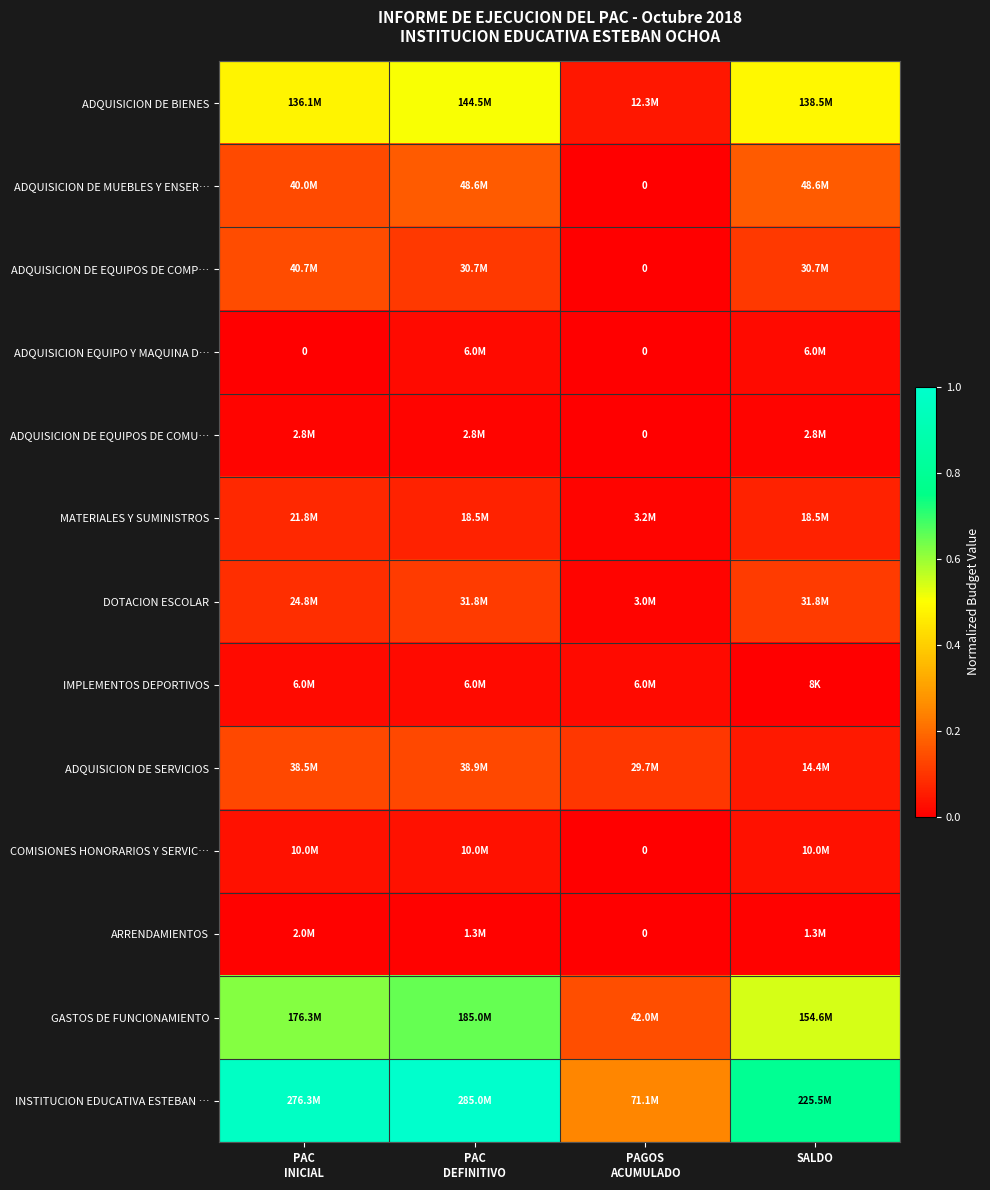

Which series has the largest range (max minus min)?

INSTITUCION EDUCATIVA ESTEBAN …